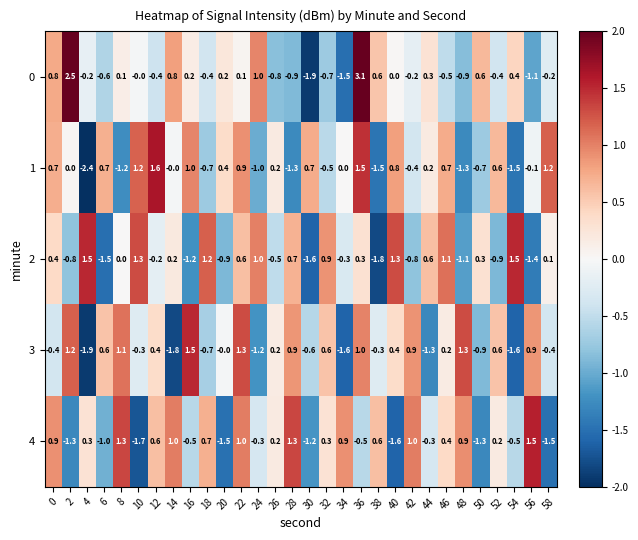

Which series has the widest spread of values?

0